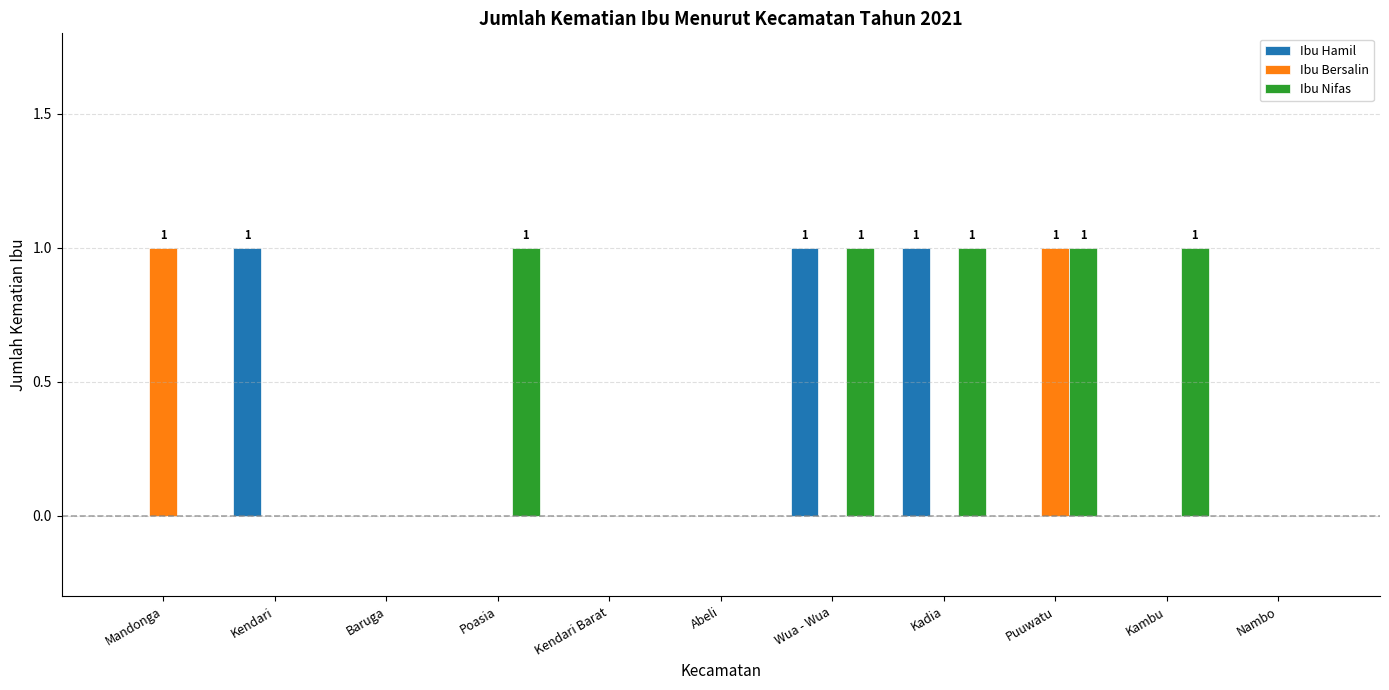

What is the sum of all Ibu Hamil values?

3